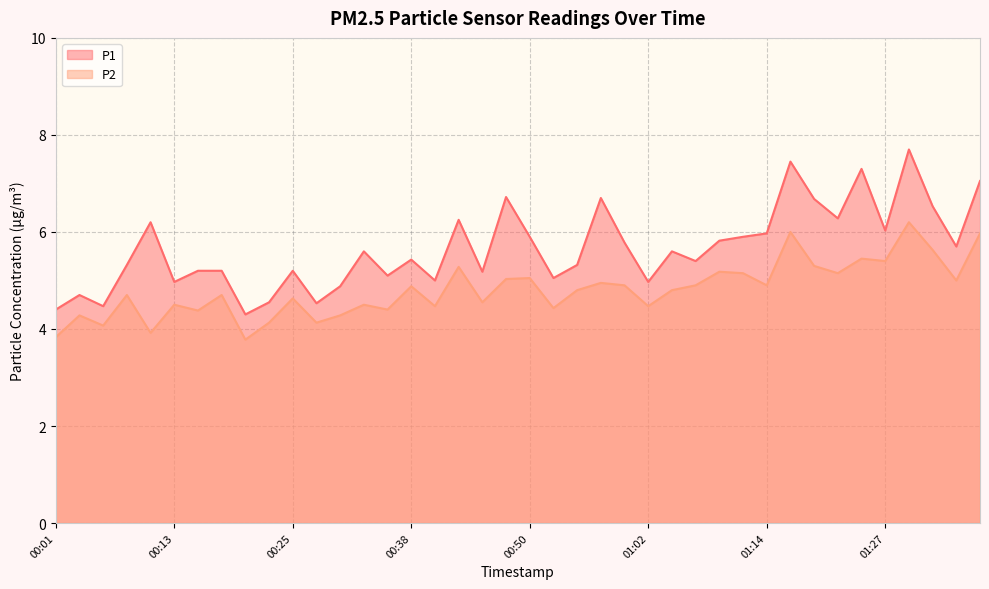

At which category does P2 reach its first local valley?

00:06